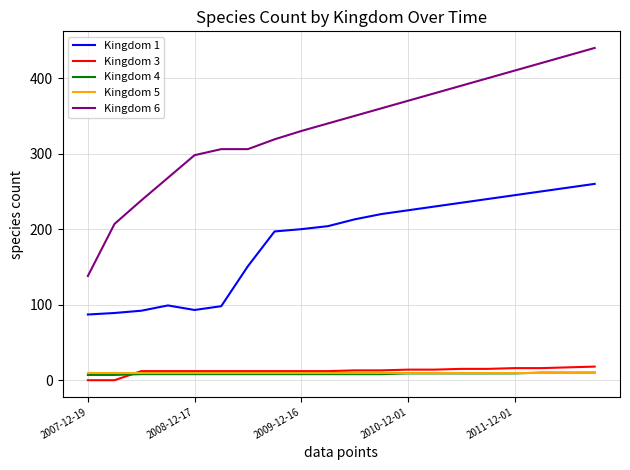

True or false: Kingdom 3 and Kingdom 1 intersect in this chart.

False